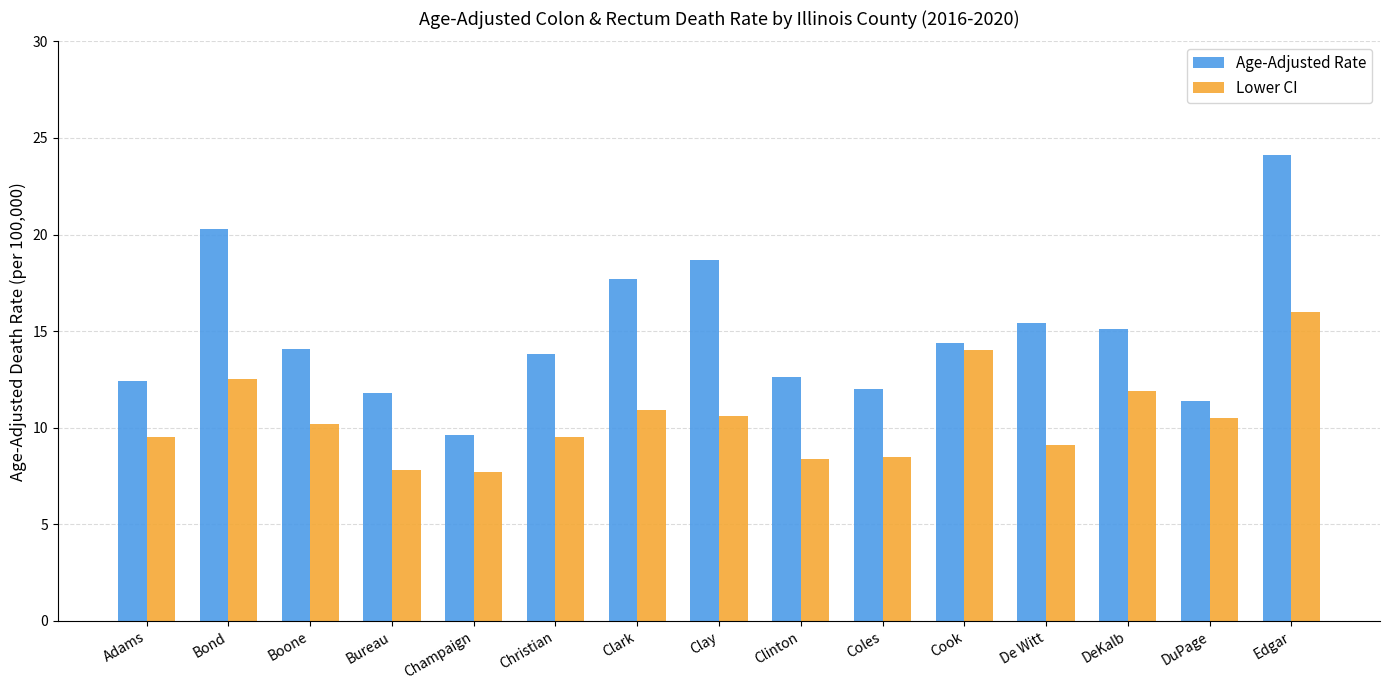

What is the average value of the Lower CI series?

10.5